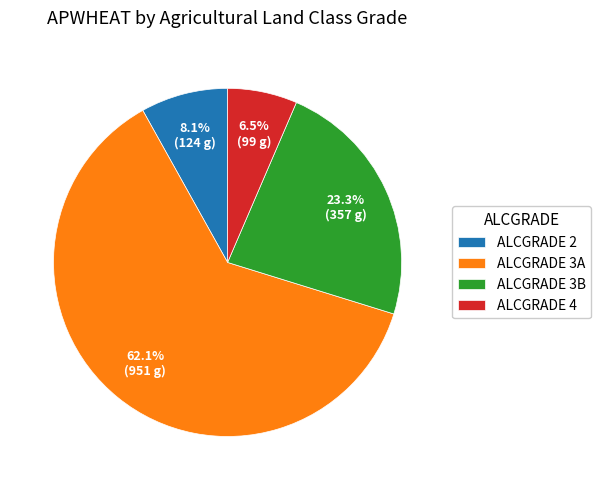

What is the ratio of the value at ALCGRADE 3A to the value at ALCGRADE 2?

7.7